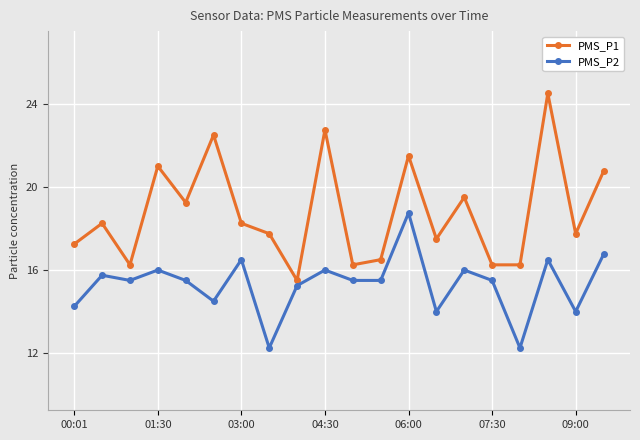

What is the highest value of the PMS_P1 series?

24.5